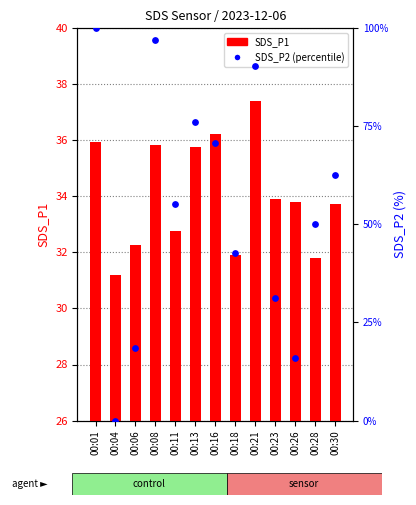

Which series contains the lowest Y value?

SDS_P2